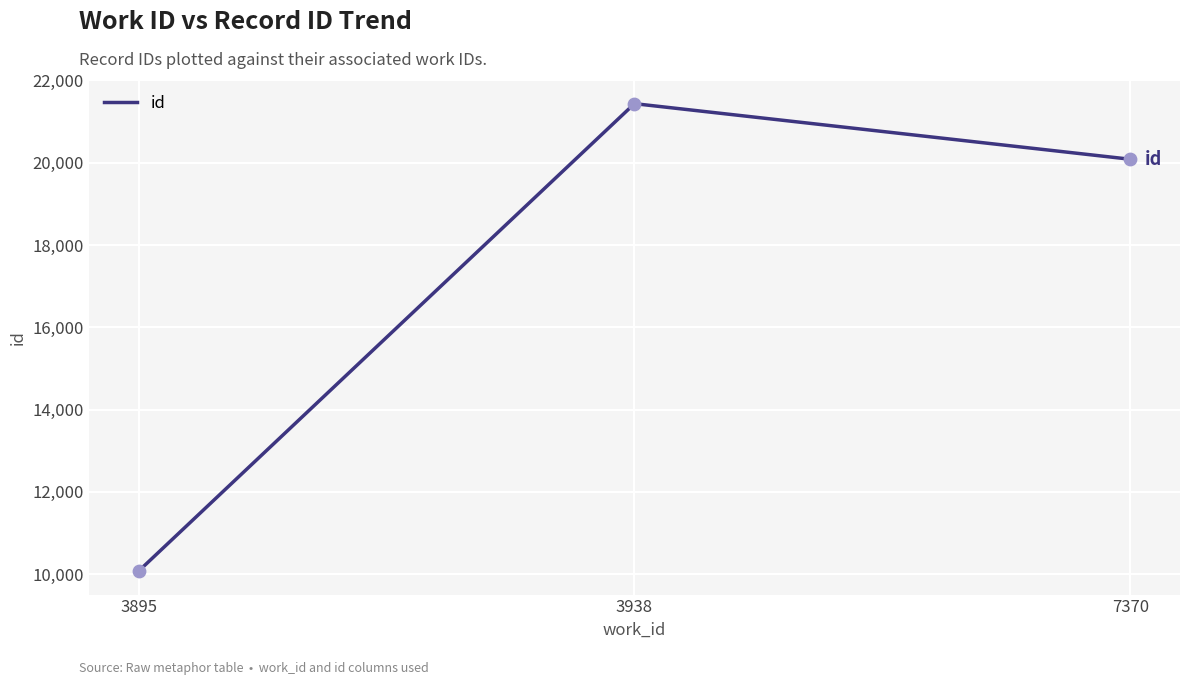

What is the change in value from 3895 to 7370?

+10012.5